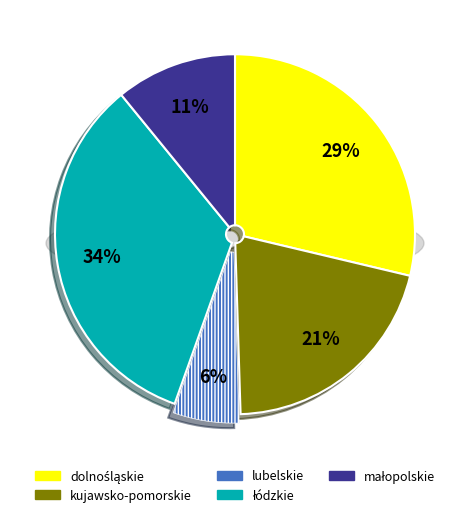

What is the change in value from kujawsko-pomorskie to małopolskie?

-10